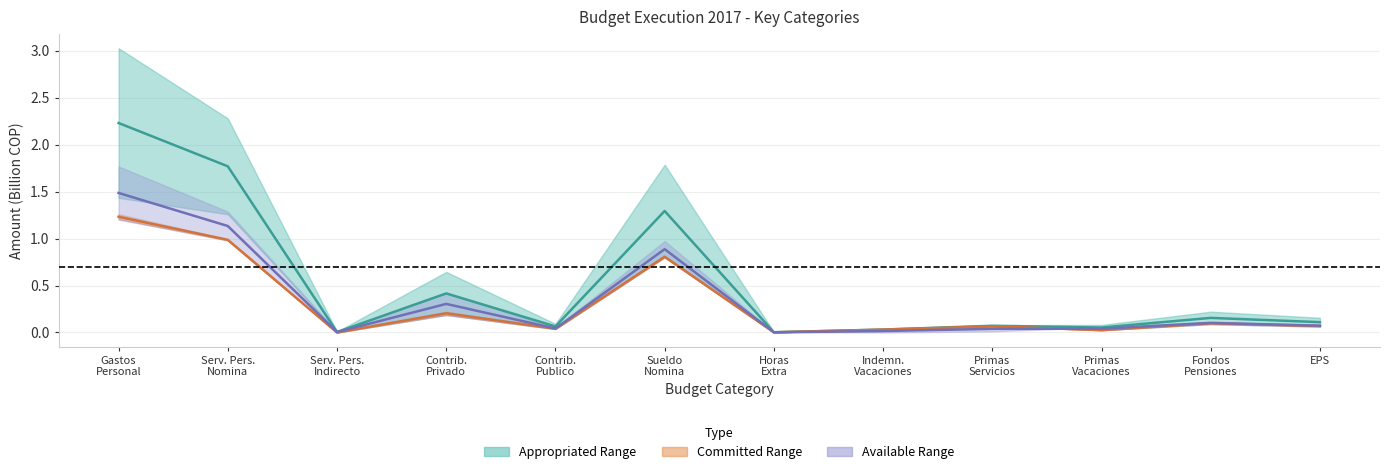

How many distinct data groups are displayed?

3